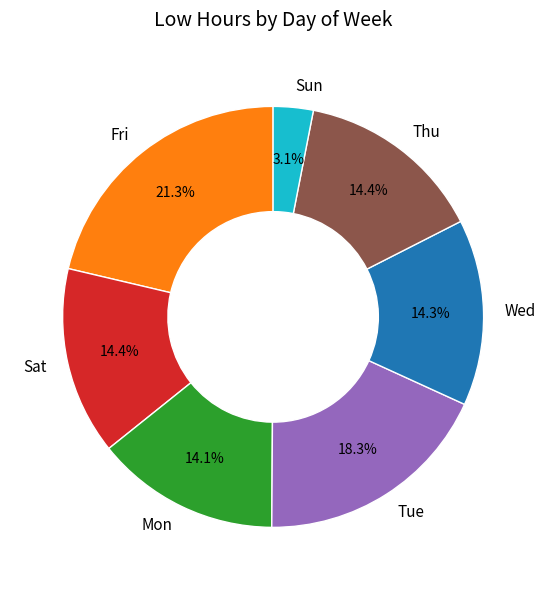

How much of the chart is everything except Sun?

96.9%